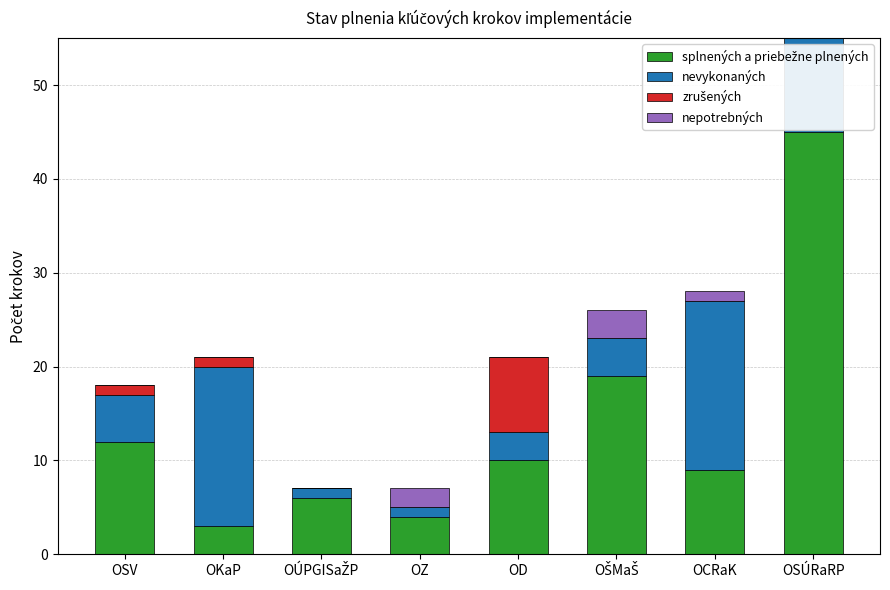

Are the bars horizontal?

No